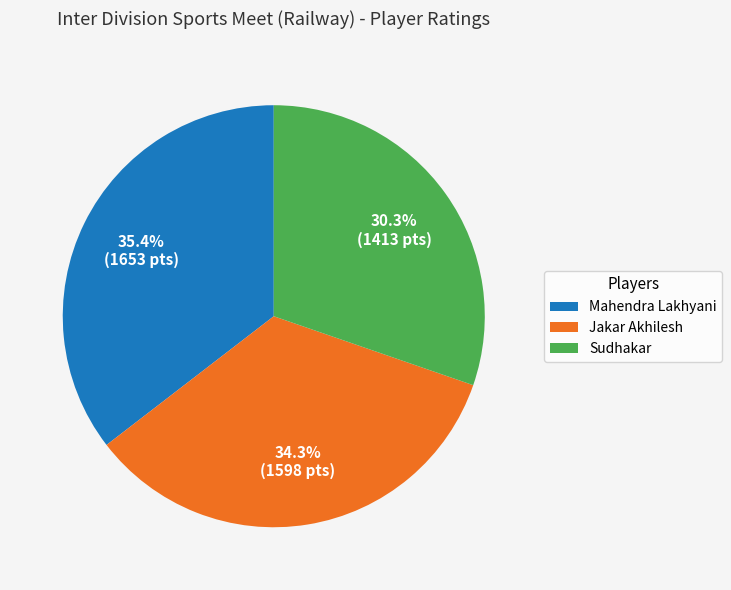

To the nearest percent, what is the difference between the Sudhakar and Mahendra Lakhyani slice percentages?

5%